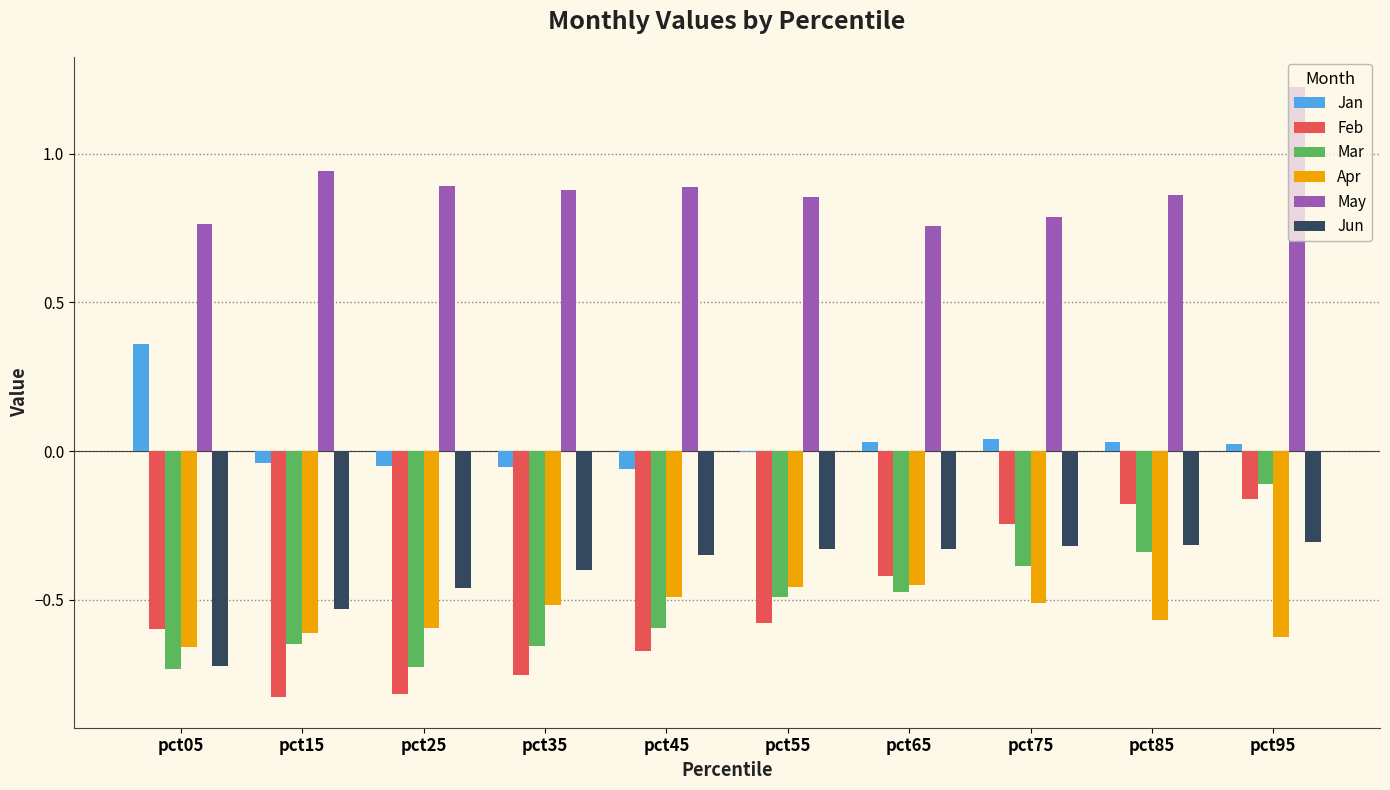

At which category is the sum across all series the highest?

pct95